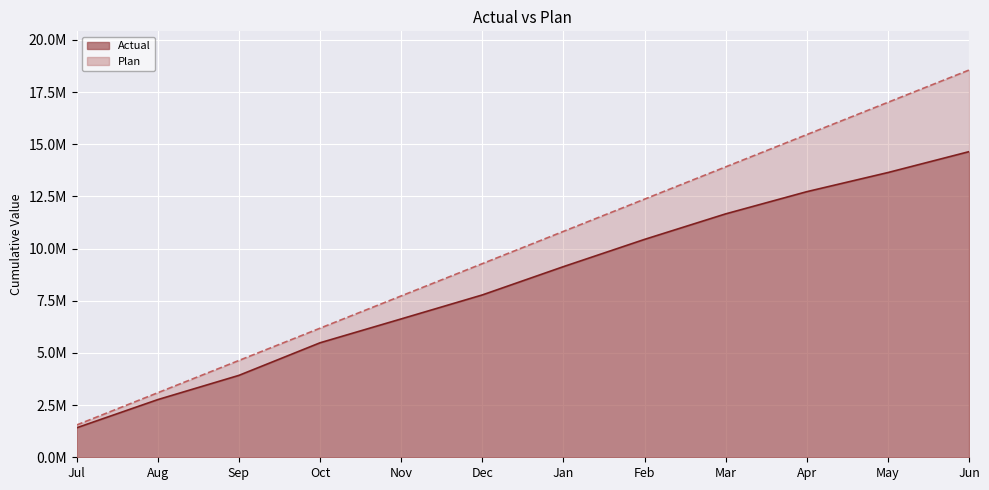

What is the label of the 7th point from the right?

Dec